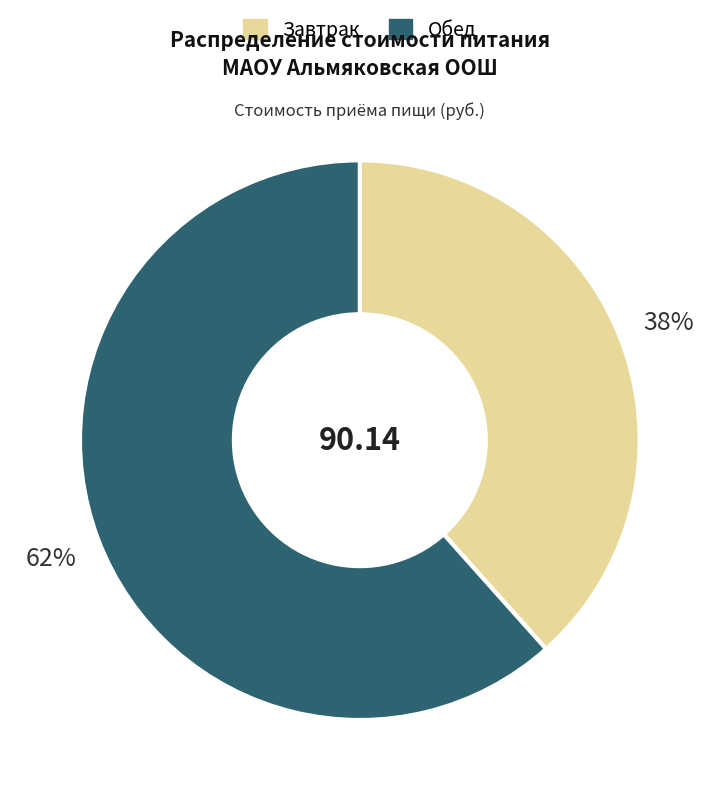

Do Завтрак and Обед together represent more than half of the pie?

Yes